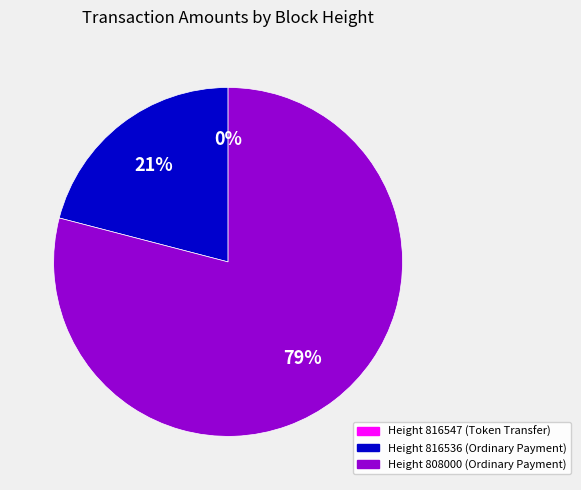

Does any single category account for the majority?

Yes